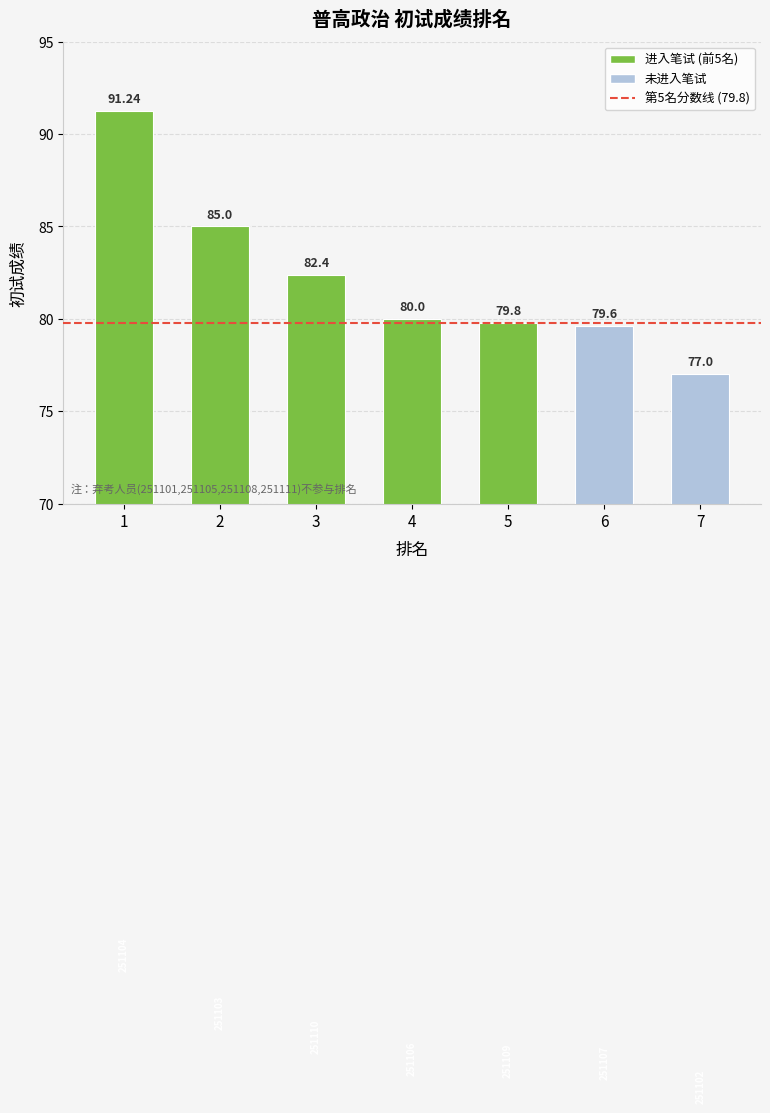

What is the smallest value displayed?

77.0